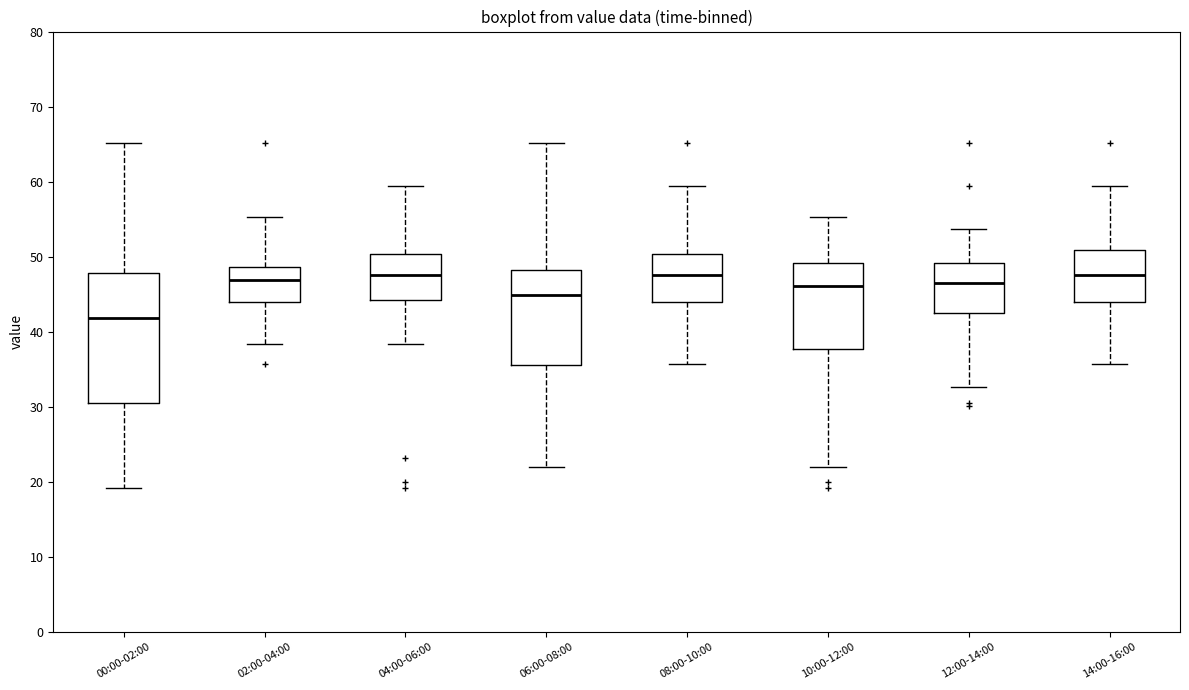

Reading left to right, transcribe this box plot: for each box, give where its median line is, the range the box spans, and where its two whiskers end, as read against the y-axis. The values are not printed on the chart, so give them approximately, as read against the axis.

00:00-02:00: median 42, box 30 to 48, whiskers 19 to 65
02:00-04:00: median 47, box 44 to 49, whiskers 38 to 55
04:00-06:00: median 48, box 44 to 50, whiskers 38 to 59
06:00-08:00: median 45, box 36 to 48, whiskers 22 to 65
08:00-10:00: median 48, box 44 to 50, whiskers 36 to 59
10:00-12:00: median 46, box 38 to 49, whiskers 22 to 55
12:00-14:00: median 46, box 42 to 49, whiskers 33 to 54
14:00-16:00: median 48, box 44 to 51, whiskers 36 to 59